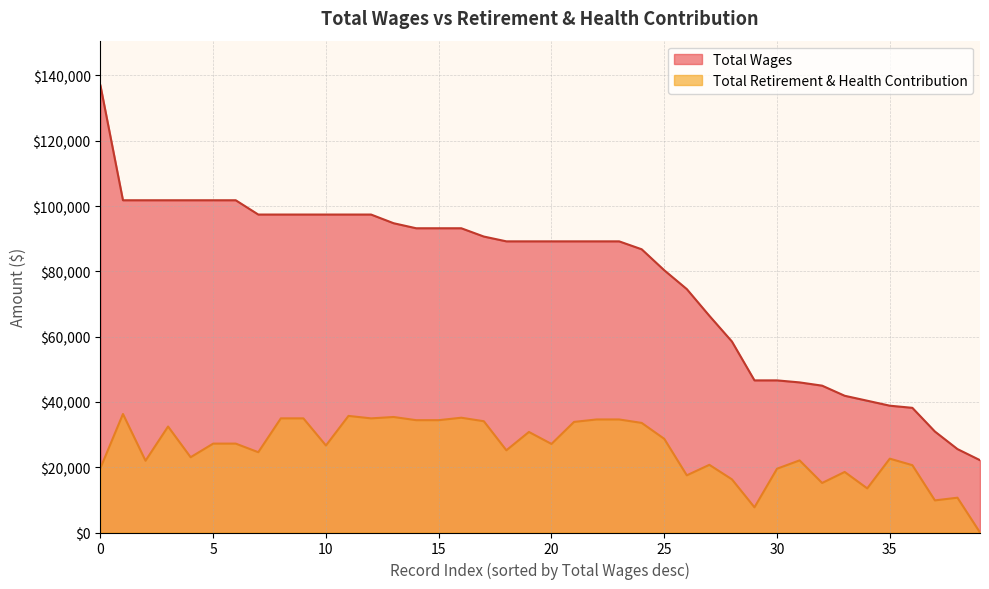

What is the difference between the values at 25 and 39?

58174